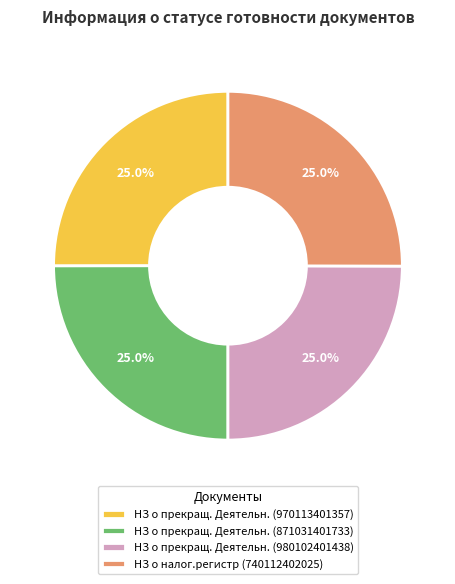

Approximately how many times larger is the value at НЗ о налог.регистр (740112402025) compared to НЗ о прекращ. Деятельн. (970113401357)?

1.0